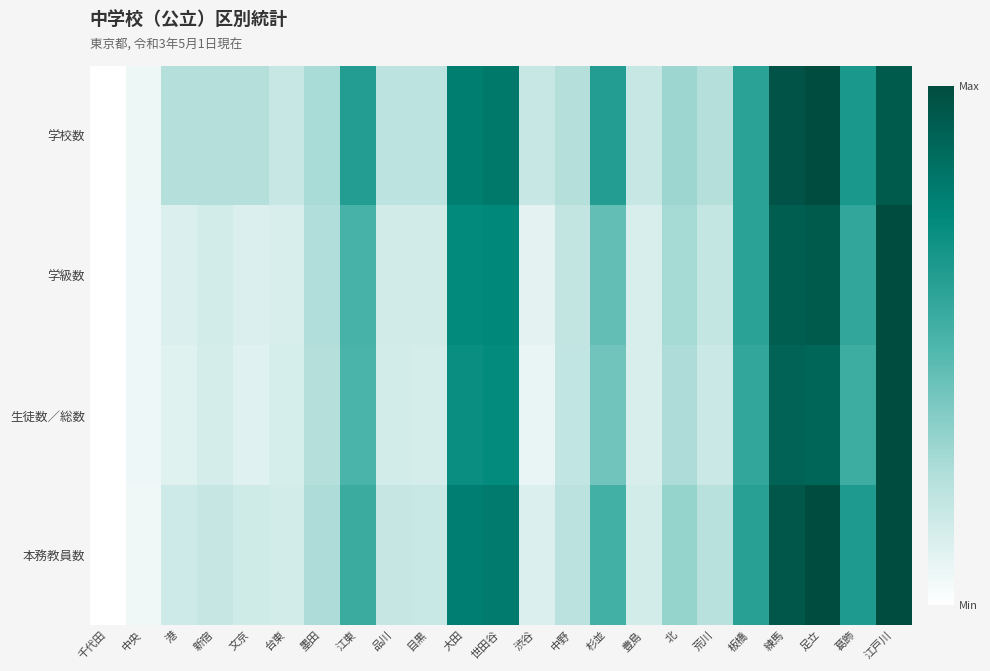

Reading left to right, extract all data points from this chart.

学校数: 千代田=0.0	中央=0.1	港=0.2	新宿=0.2	文京=0.2	台東=0.2	墨田=0.3	江東=0.6	品川=0.2	目黒=0.2	大田=0.8	世田谷=0.8	渋谷=0.2	中野=0.2	杉並=0.6	豊島=0.2	北=0.3	荒川=0.2	板橋=0.6	練馬=1.0	足立=1.0	葛飾=0.7	江戸川=0.9
学級数: 千代田=0.0	中央=0.1	港=0.1	新宿=0.1	文京=0.1	台東=0.1	墨田=0.3	江東=0.5	品川=0.2	目黒=0.2	大田=0.7	世田谷=0.8	渋谷=0.1	中野=0.2	杉並=0.4	豊島=0.1	北=0.3	荒川=0.2	板橋=0.6	練馬=0.9	足立=0.9	葛飾=0.6	江戸川=1.0
生徒数／総数: 千代田=0.0	中央=0.1	港=0.1	新宿=0.1	文京=0.1	台東=0.1	墨田=0.2	江東=0.5	品川=0.1	目黒=0.1	大田=0.7	世田谷=0.7	渋谷=0.1	中野=0.2	杉並=0.4	豊島=0.1	北=0.3	荒川=0.2	板橋=0.6	練馬=0.9	足立=0.9	葛飾=0.5	江戸川=1.0
本務教員数: 千代田=0.0	中央=0.1	港=0.2	新宿=0.2	文京=0.2	台東=0.1	墨田=0.3	江東=0.6	品川=0.2	目黒=0.2	大田=0.8	世田谷=0.8	渋谷=0.1	中野=0.2	杉並=0.5	豊島=0.1	北=0.3	荒川=0.2	板橋=0.6	練馬=1.0	足立=1.0	葛飾=0.7	江戸川=1.0